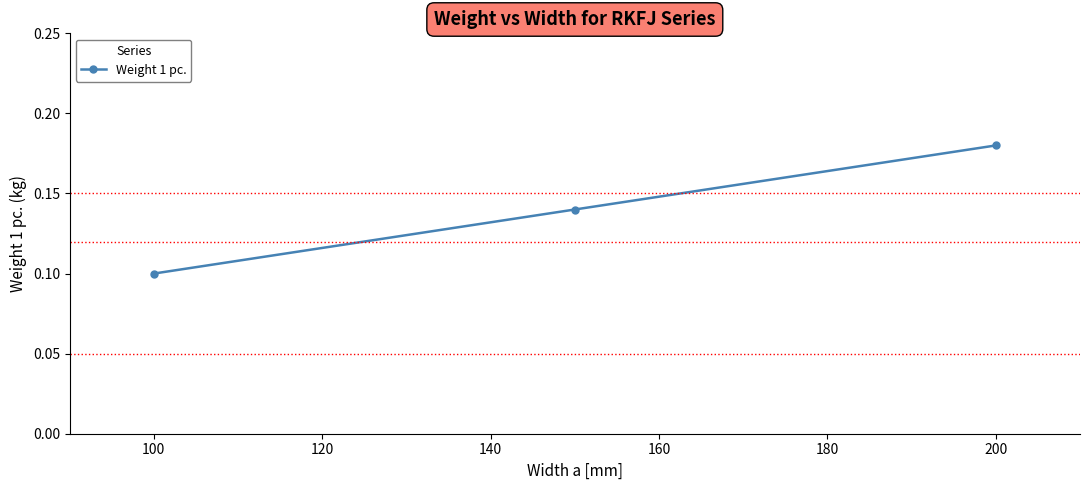

What is the sum of all values?

0.4